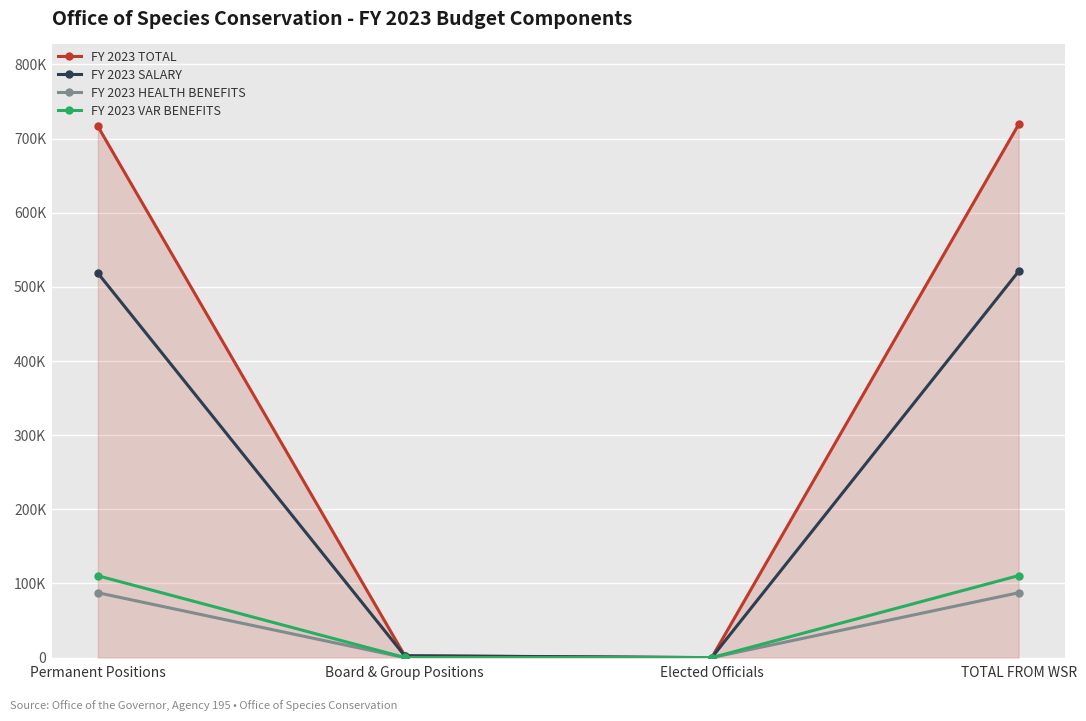

True or false: FY 2023 VAR BENEFITS has a value of 166282.7 at Permanent Positions.

False